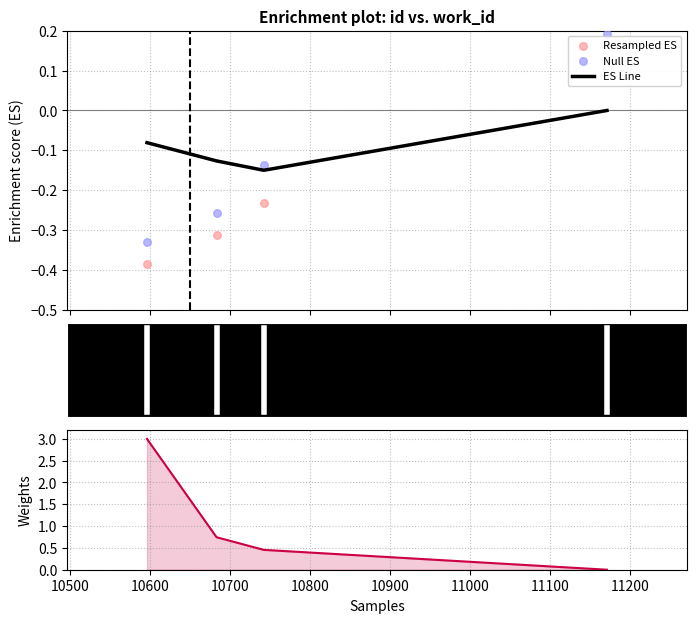

True or false: ES Line has more than 2 interior local peaks.

False